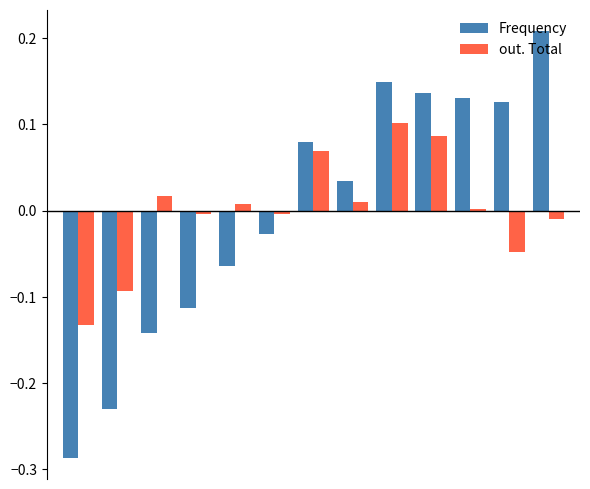

Does the chart contain stacked bars?

No